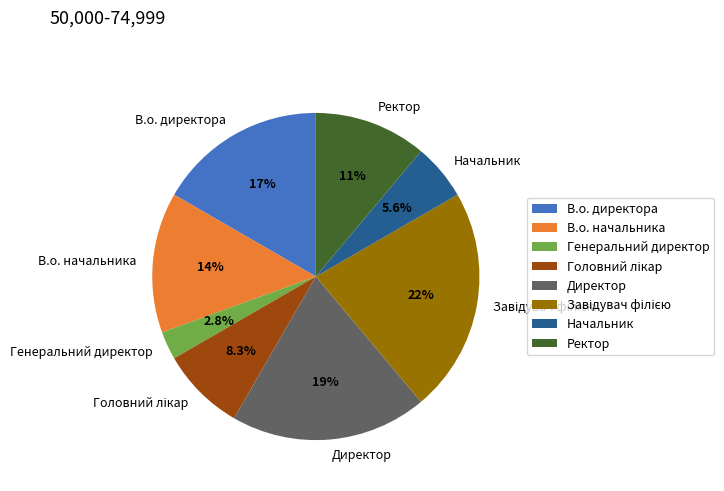

Combined, do Начальник and В.о. директора account for over 50%?

No